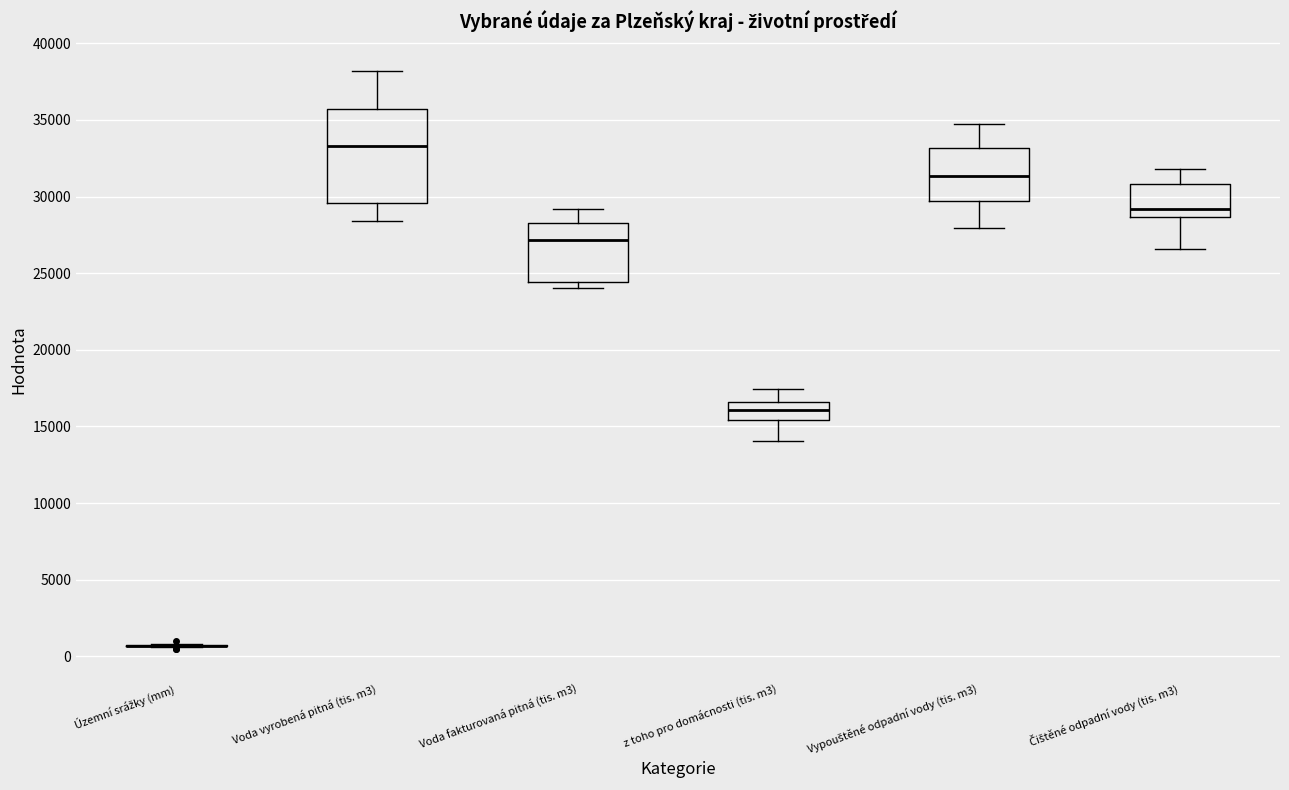

Where is the lower edge of the box for Voda fakturovaná pitná (tis. m3) on the y-axis? The values are not printed on the chart, so give them approximately, as read against the axis.

24500